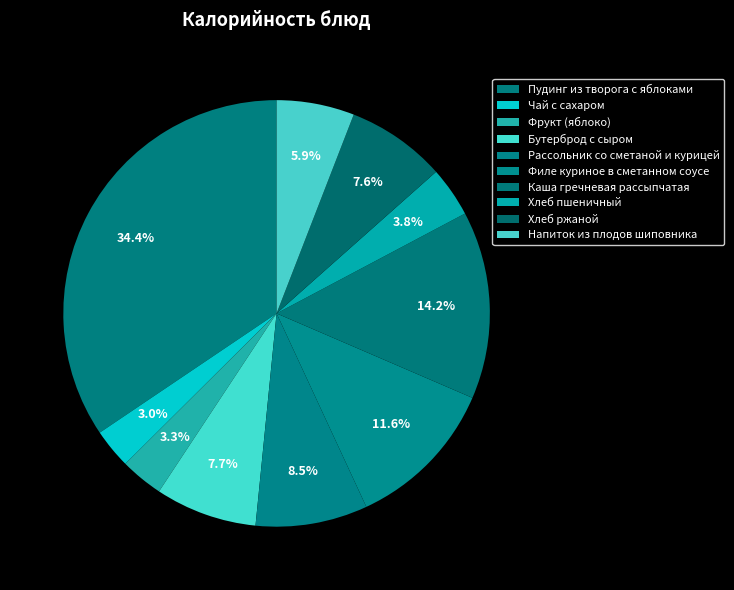

How many slices are in this pie chart?

10